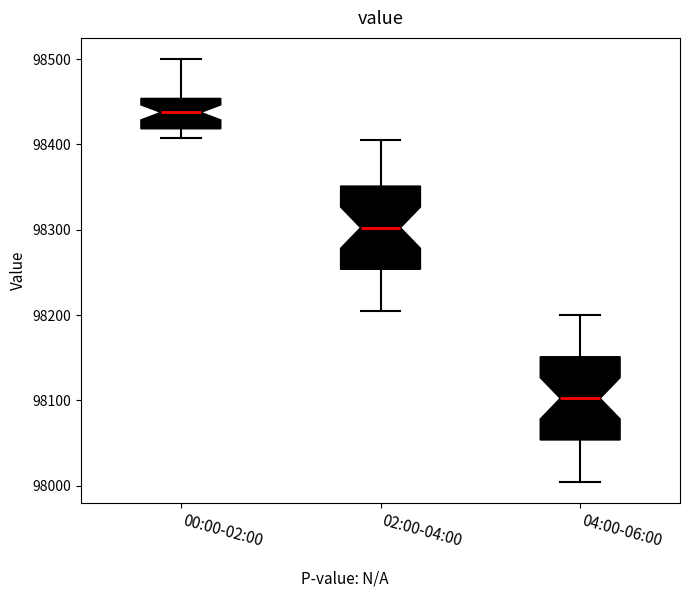

Which box has the lowest median line?

04:00-06:00